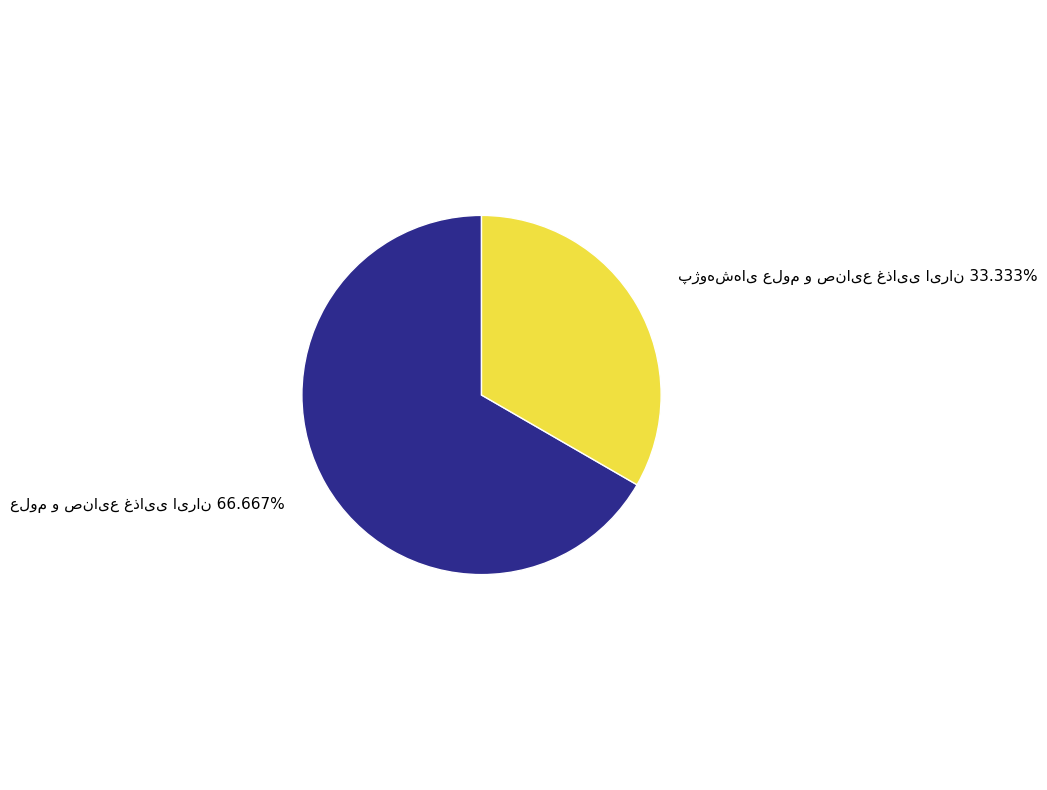

Is there any slice that represents more than half of the pie?

Yes